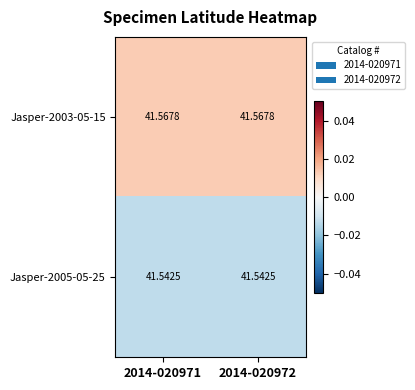

Is the value of Jasper-2005-05-25 at 2014-020972 greater than the value of Jasper-2003-05-15 at 2014-020971?

No